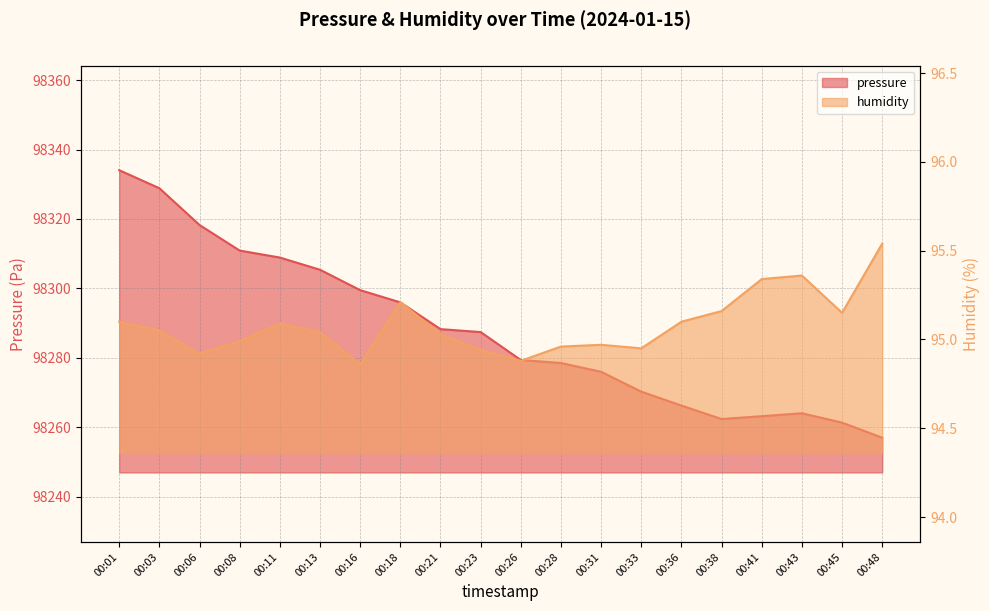

Is it true that pressure equals 130823.2 at 00:06?

False